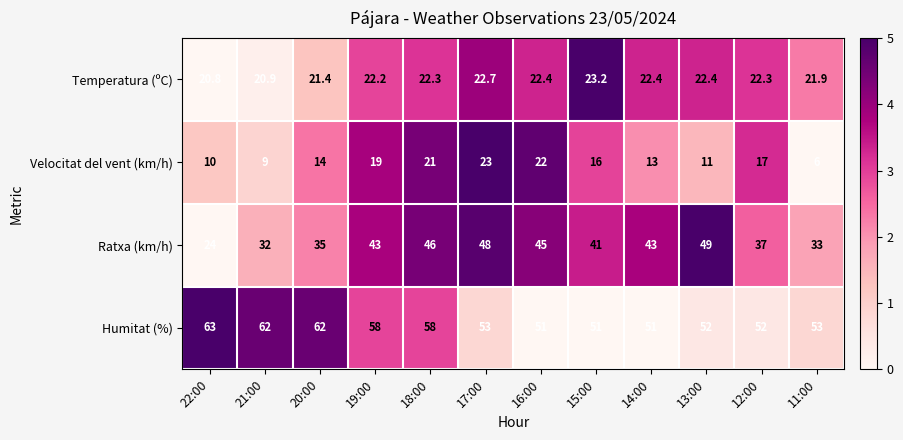

What is the maximum value shown in the chart?

63.0